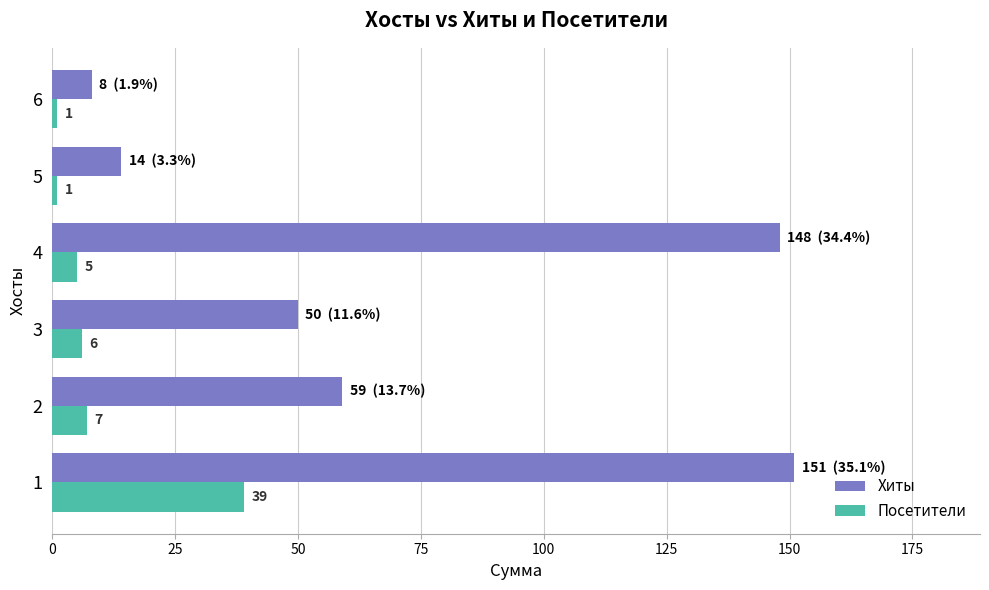

What is the total value across all series at 6?

9